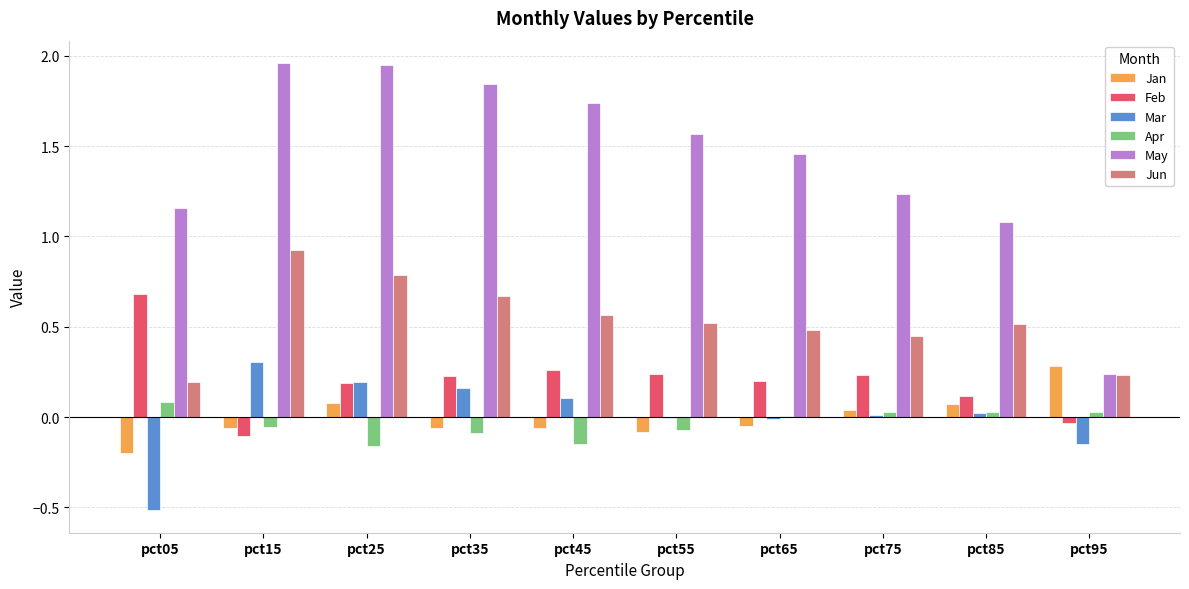

Between pct55 and pct95, which series saw the biggest shift?

May